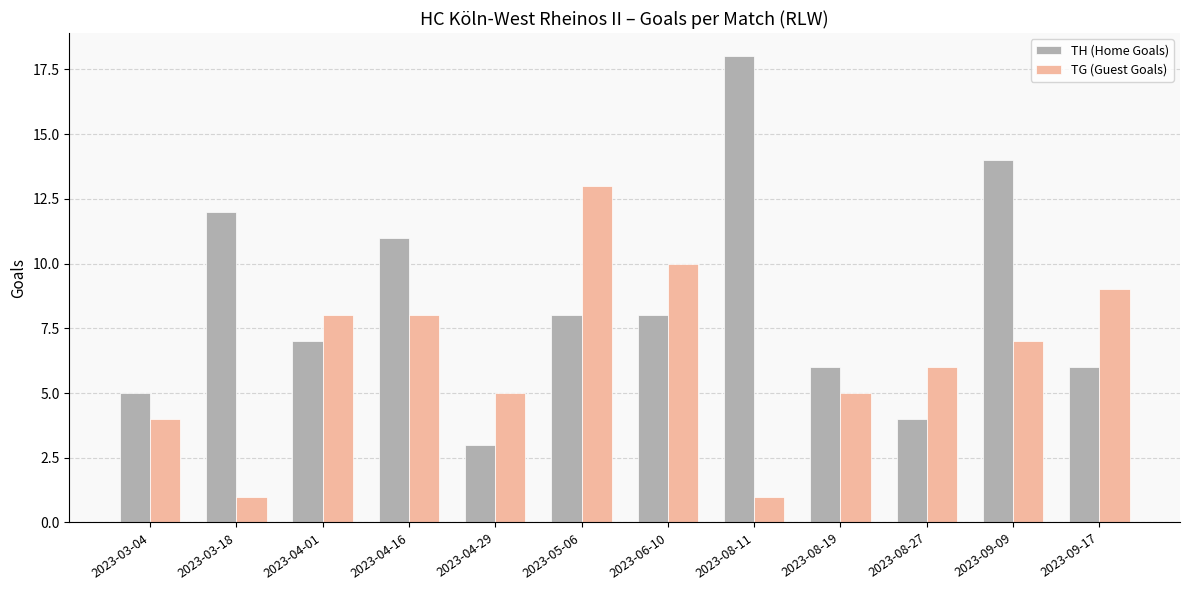

What is the spread (max minus min) of values at 2023-08-27?

2